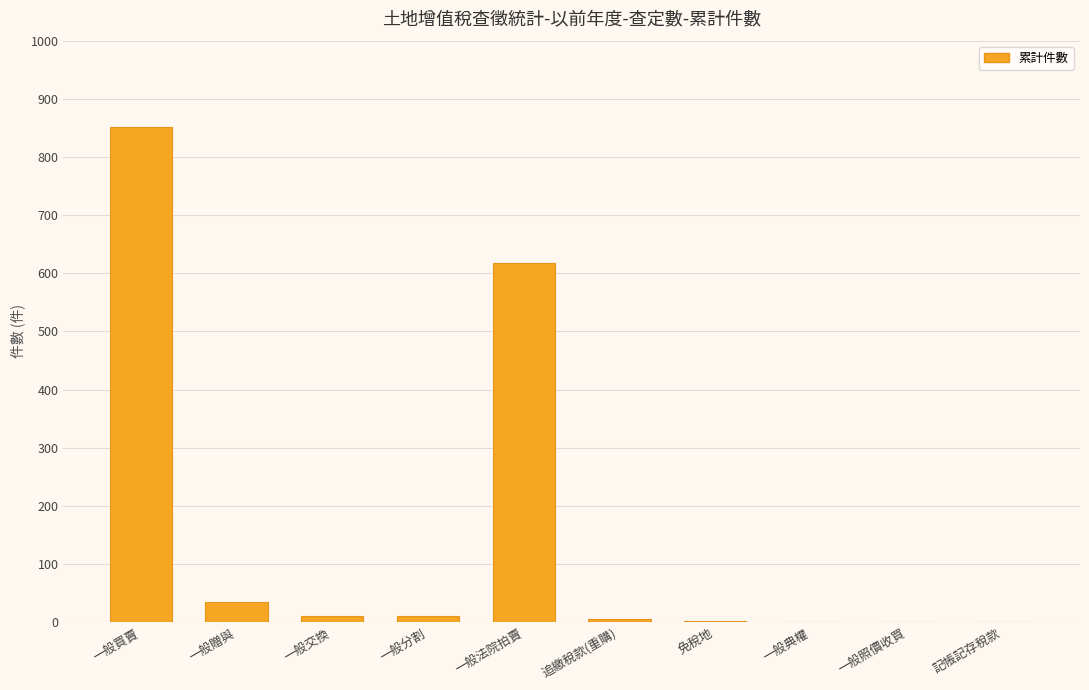

The value at 一般買賣 is 563. True or false?

False